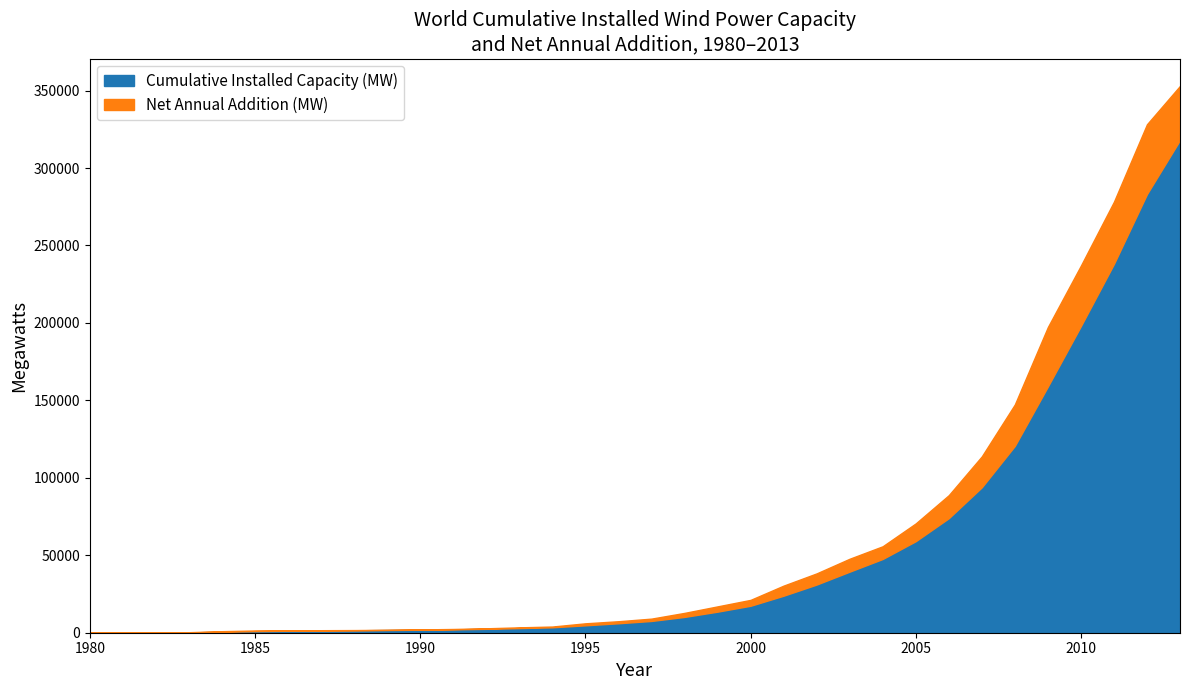

At how many categories does at least one series exceed 236297?

3